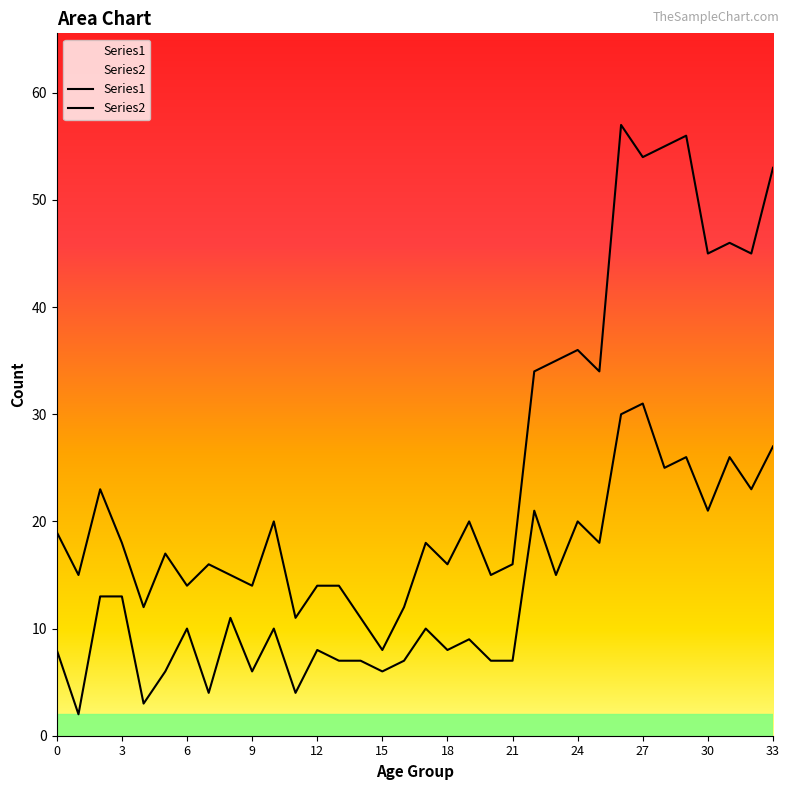

At how many categories does at least one series exceed 39?

8